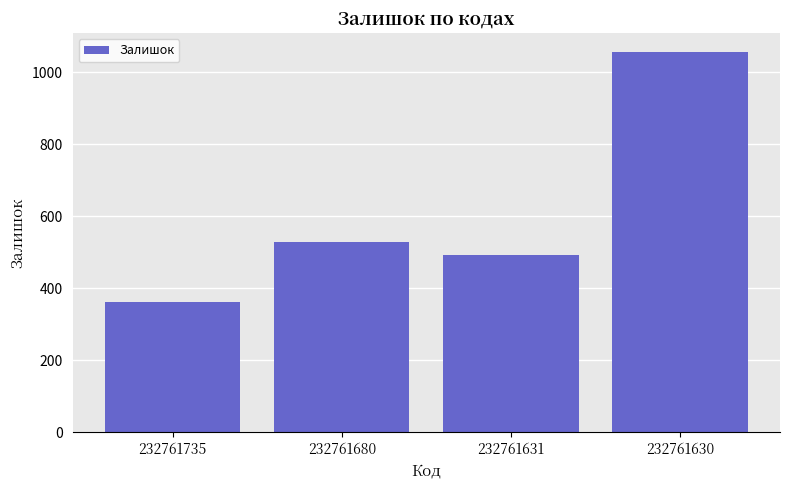

Rank the categories by value from highest to lowest.

232761630, 232761680, 232761631, 232761735